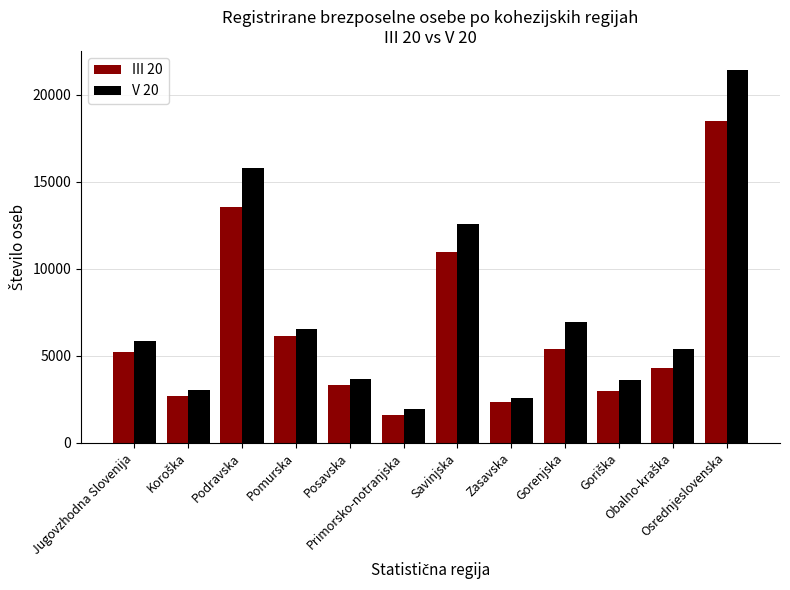

How many groups of bars are there?

12